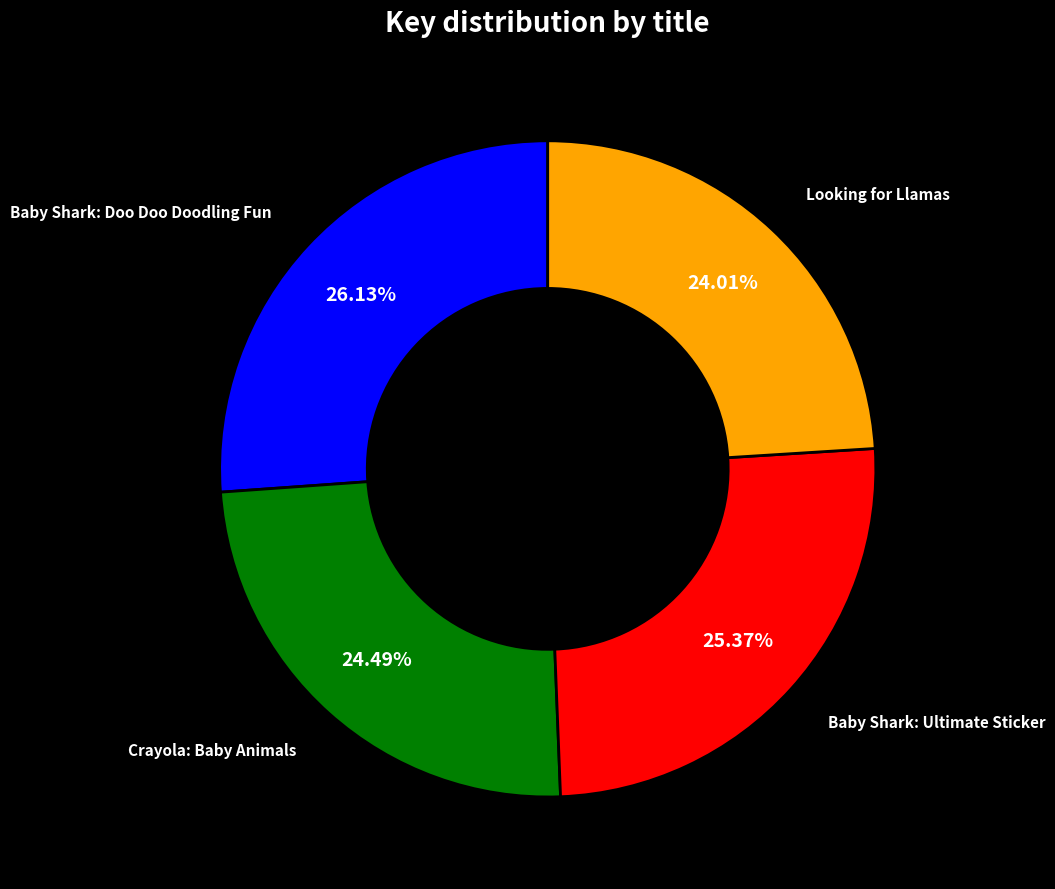

How many segments does this pie chart have?

4